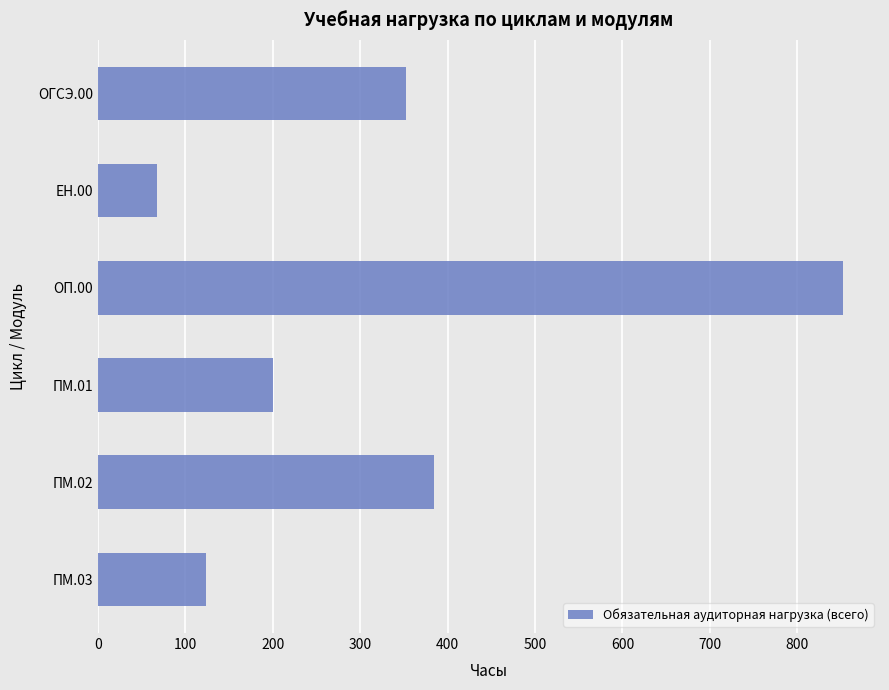

The value at ЕН.00 is 68. True or false?

True